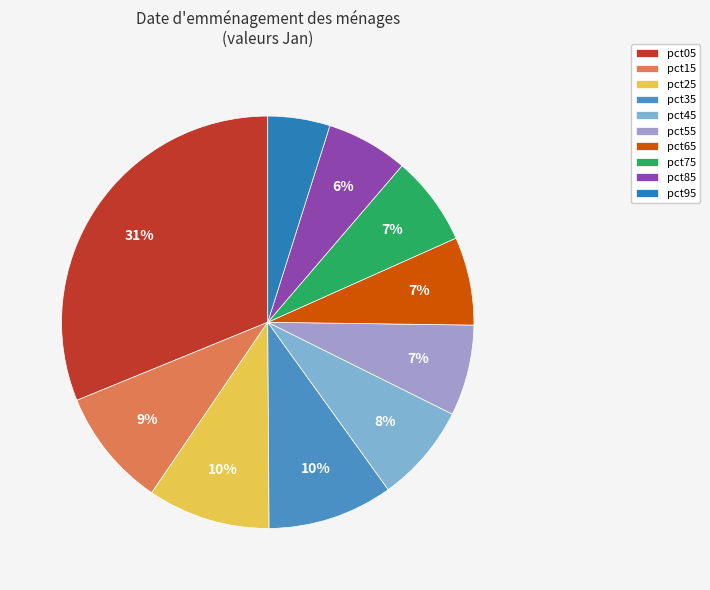

To the nearest percent, what is the difference between the pct15 and pct65 slice percentages?

2%